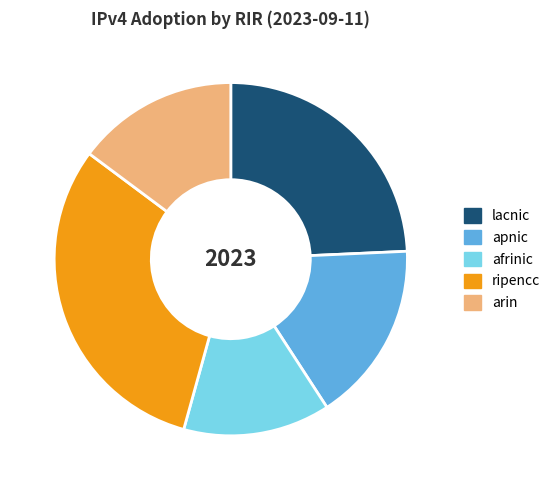

Does any single category account for the majority?

No